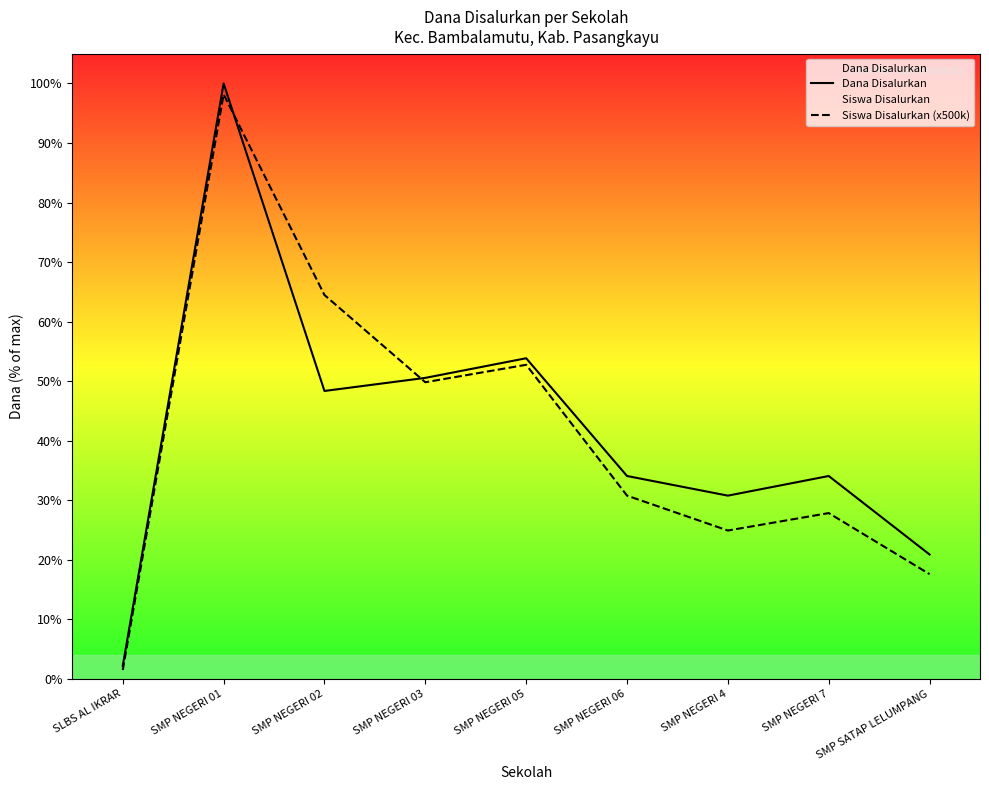

How many interior local peaks does the Dana Disalurkan series have?

3